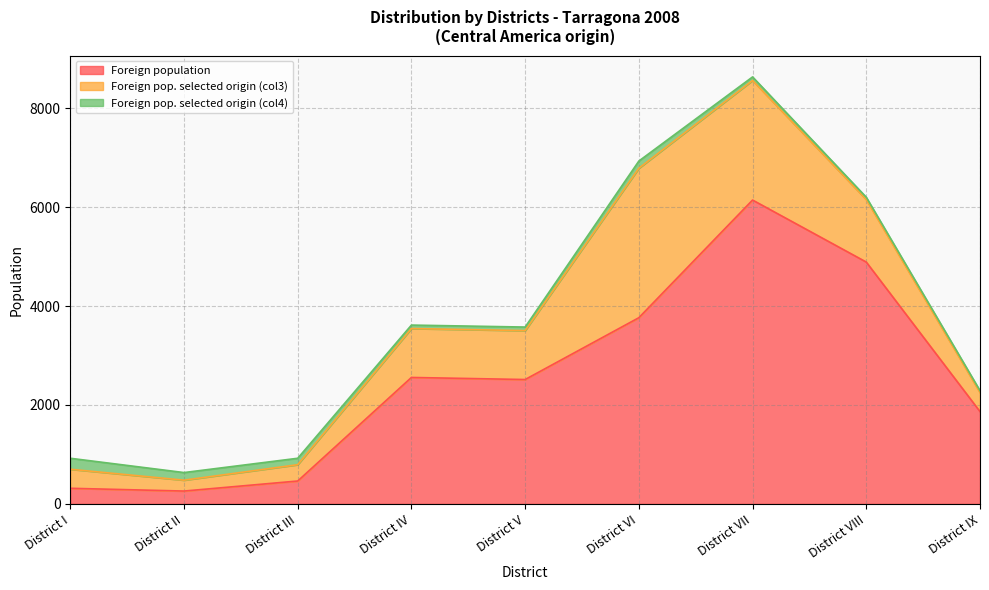

Between District VI and District V, which is larger?

District VI